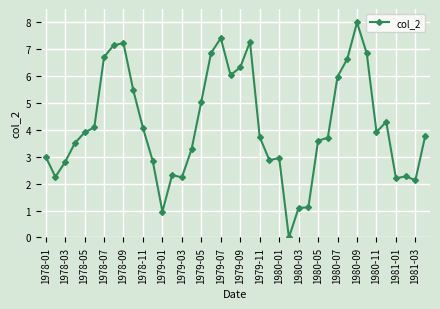

What is the value of the 11th point from the left?

4.1